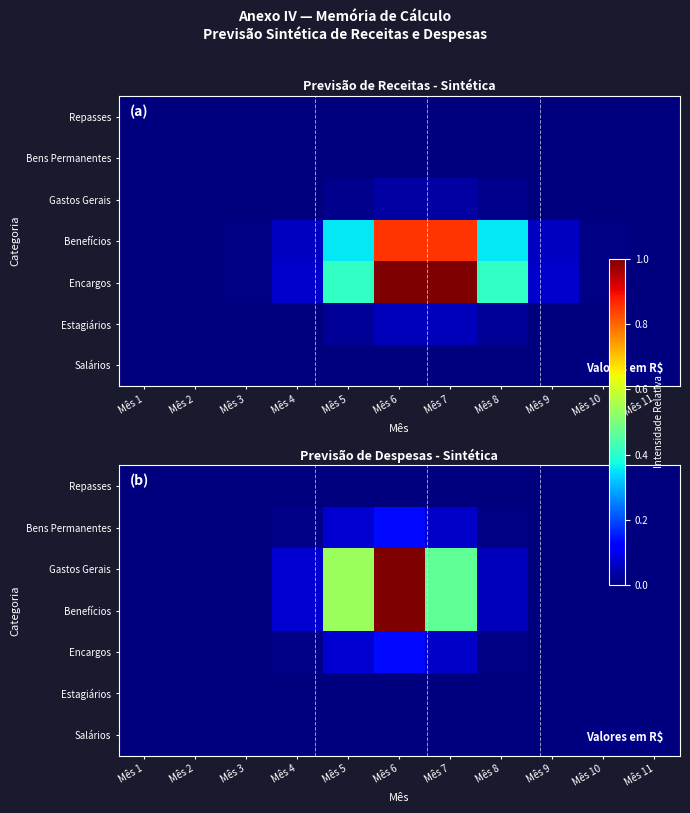

List the series in order of their peak value, lowest first.

Salários, Estagiários, Repasses, Encargos, Bens Permanentes, Benefícios, Gastos Gerais